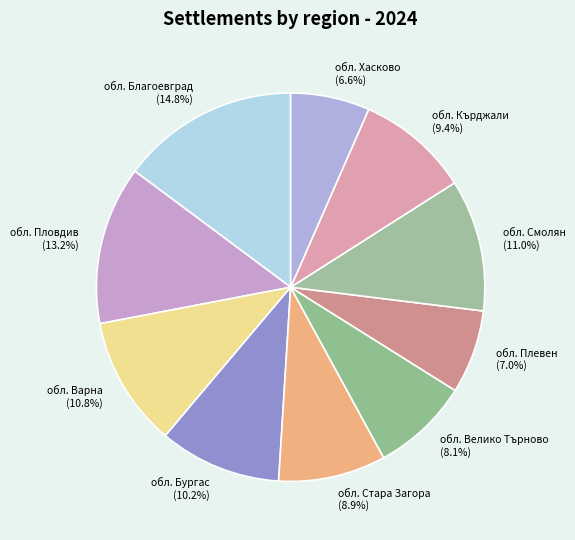

Between обл. Бургас and обл. Кърджали, which is larger?

обл. Бургас